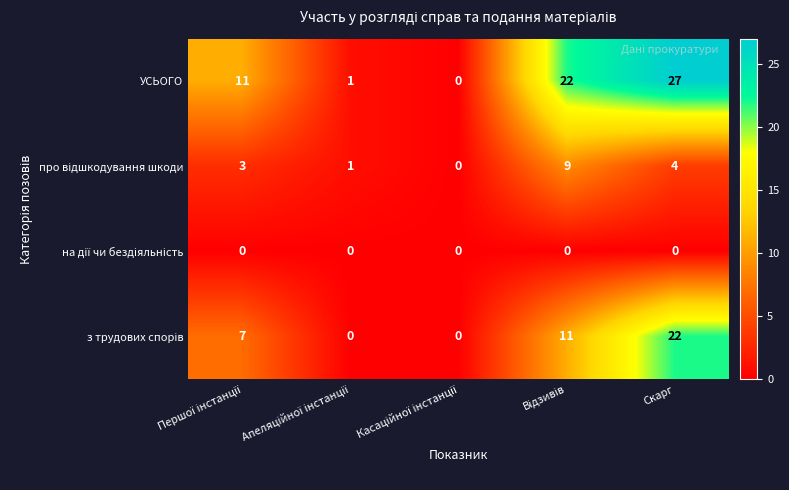

Which series has the largest total across all categories?

УСЬОГО